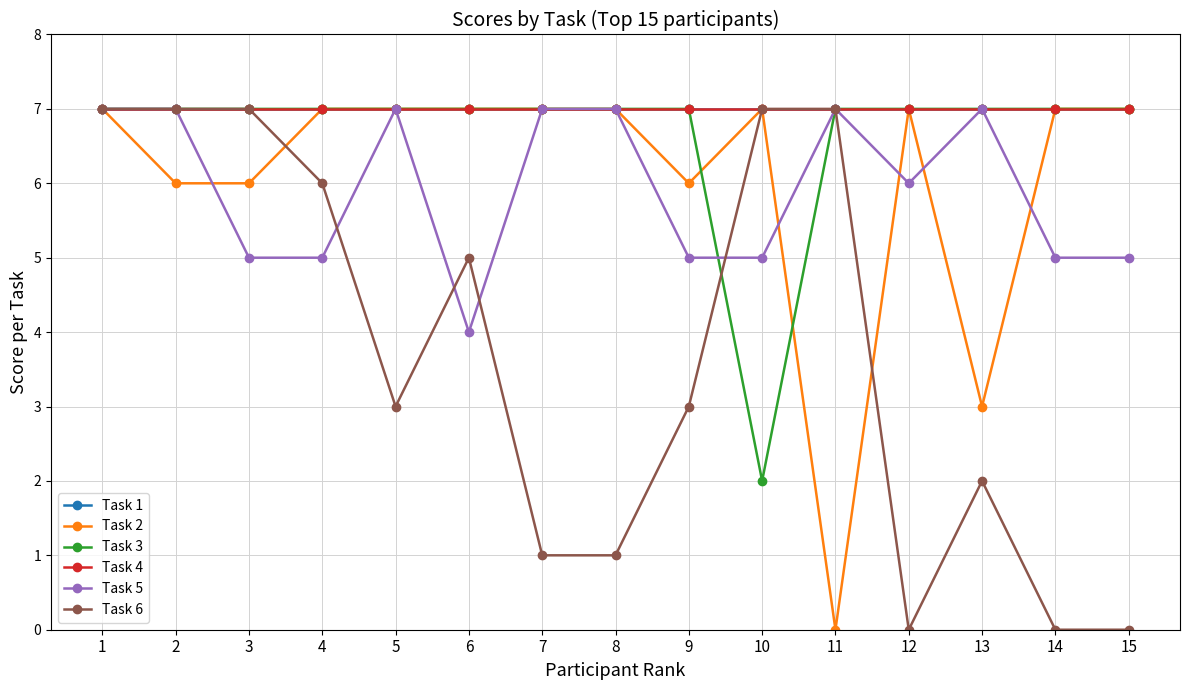

How many interior local valleys does the Task 3 series have?

1